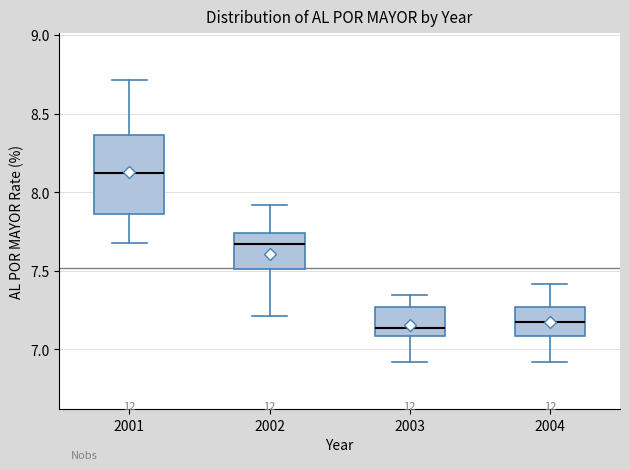

Reading left to right, read every box against the y-axis: the position of its median line, the range the box covers, and the ends of its whiskers. The values are not printed on the chart, so give them approximately, as read against the axis.

2001: median 8.10, box 7.85 to 8.35, whiskers 7.70 to 8.70
2002: median 7.65, box 7.50 to 7.75, whiskers 7.20 to 7.90
2003: median 7.15, box 7.10 to 7.25, whiskers 6.90 to 7.35
2004: median 7.20, box 7.10 to 7.25, whiskers 6.90 to 7.40